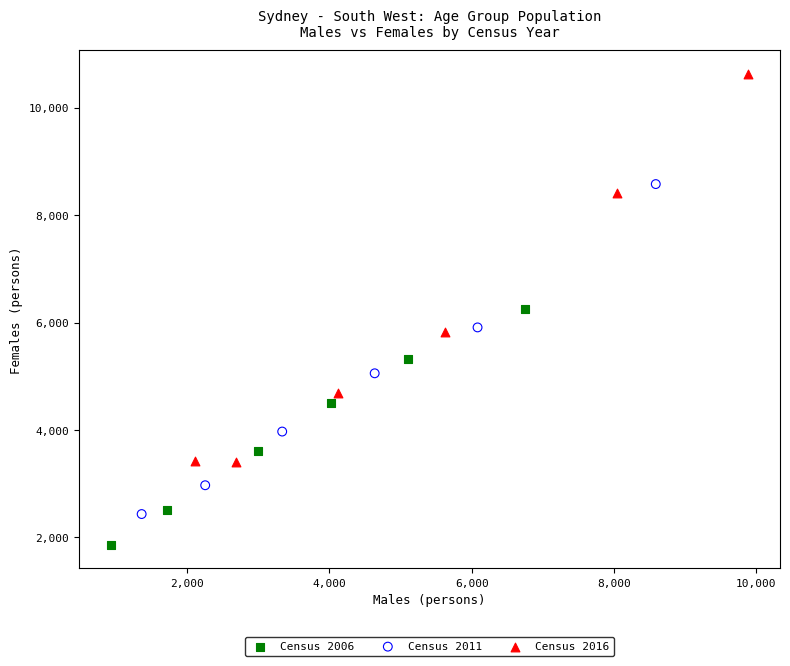

Which series contains the lowest Y value?

Census 2006